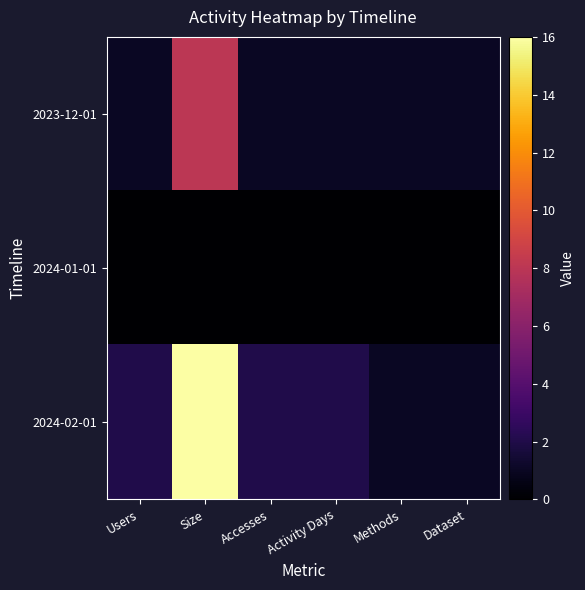

What is the total value across all series at Accesses?

3